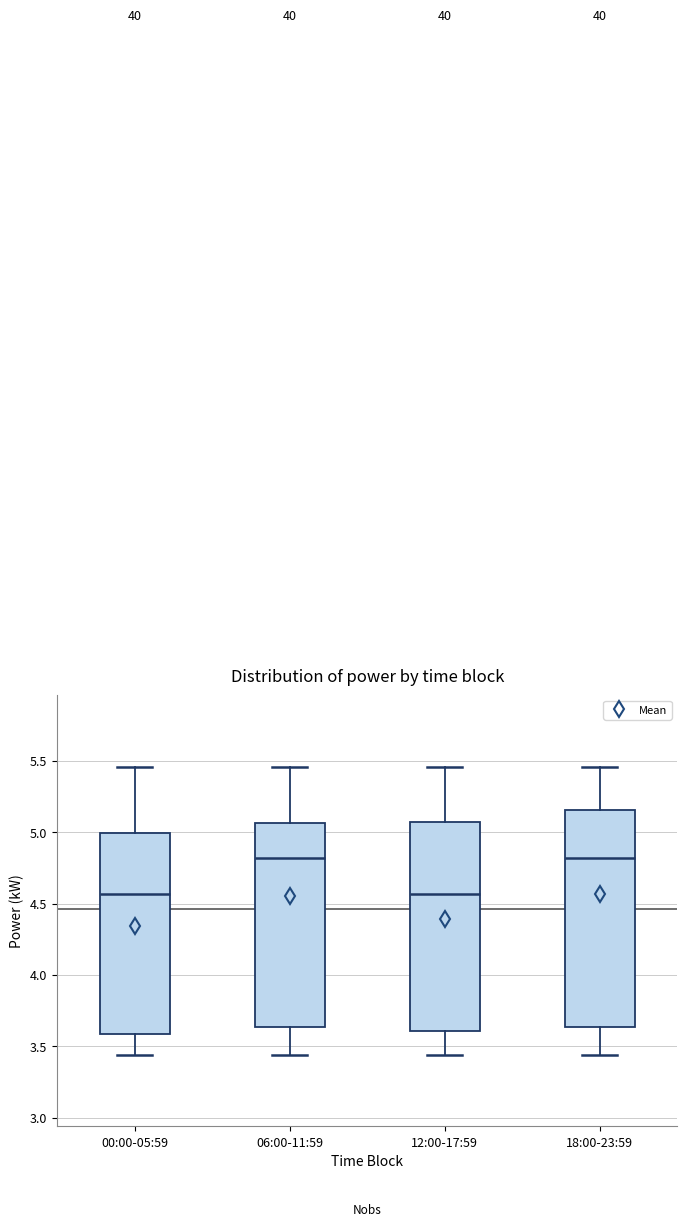

Which box is the tallest, from its lower edge to its upper edge?

18:00-23:59